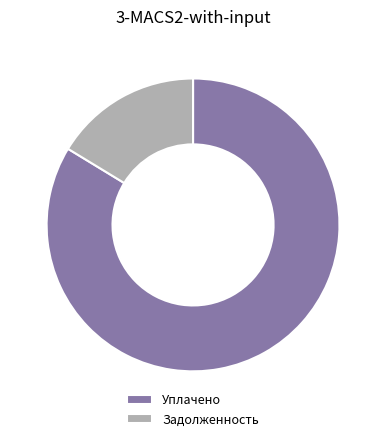

What is the ratio of the value at Уплачено to the value at Задолженность?

5.1